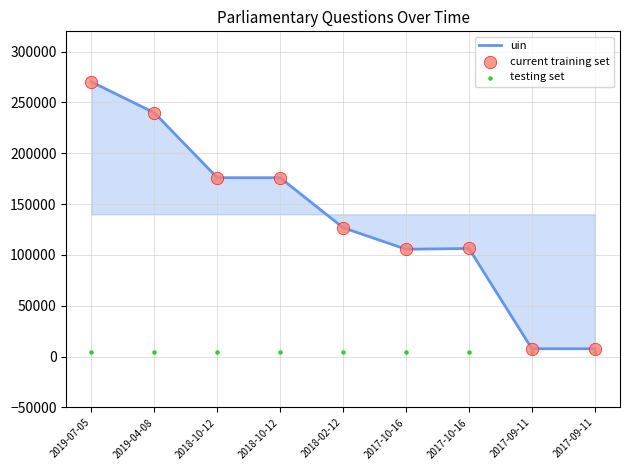

Is the value of current training set at 2017-09-11 greater than the value of uin at 2019-07-05?

No